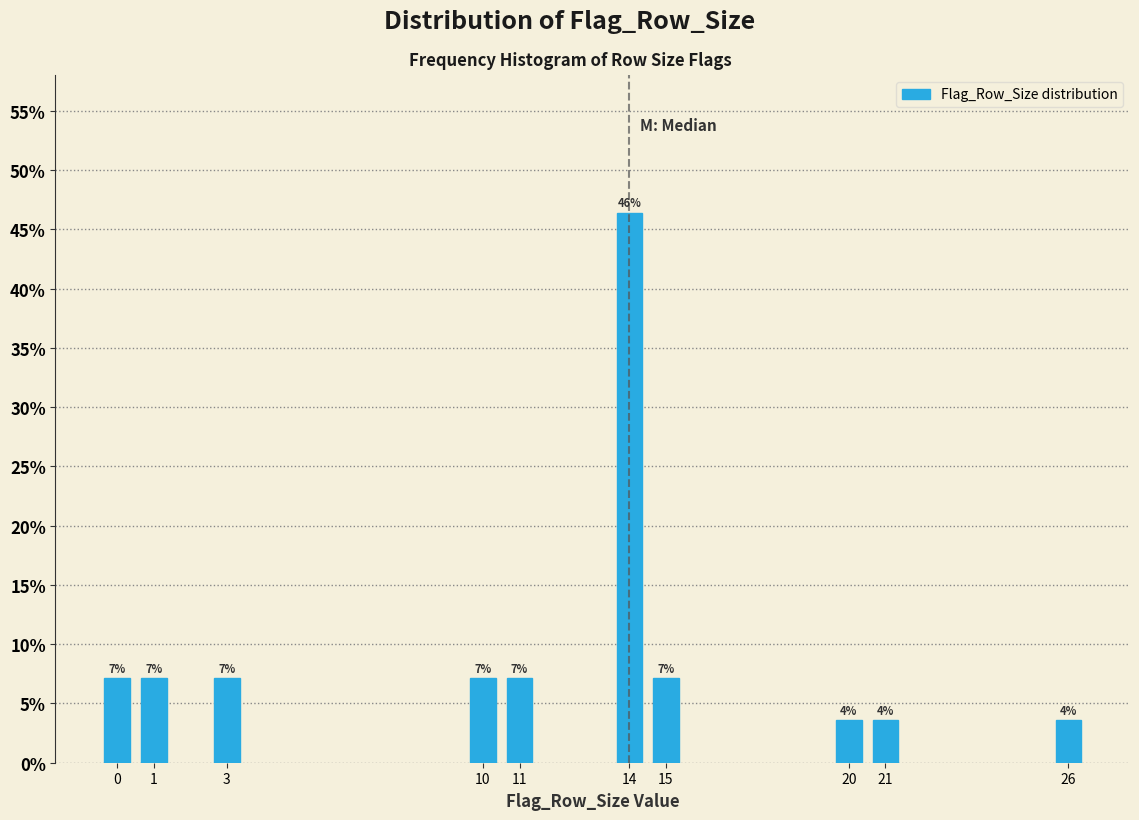

How many bars are there in total?

10